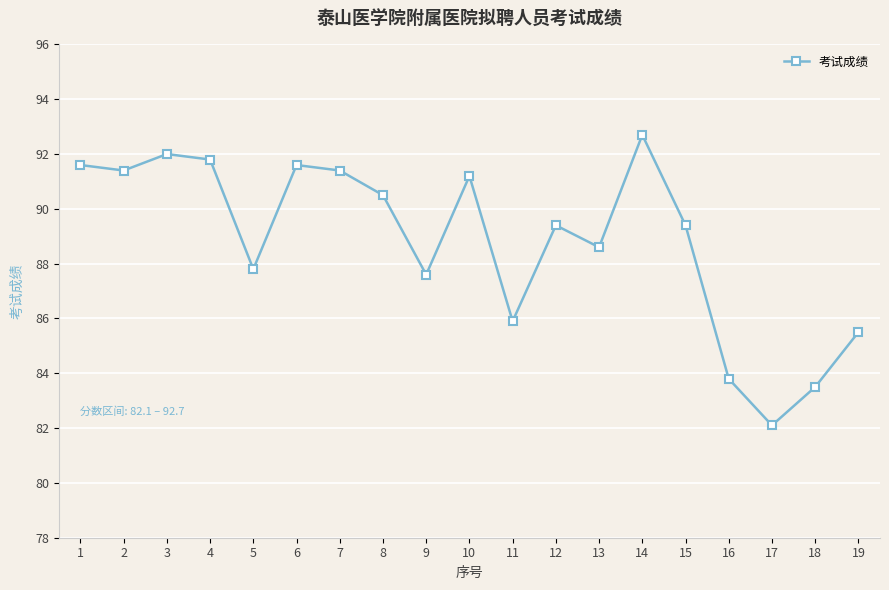

How many interior local valleys (lower than both neighbors) does the data have?

6